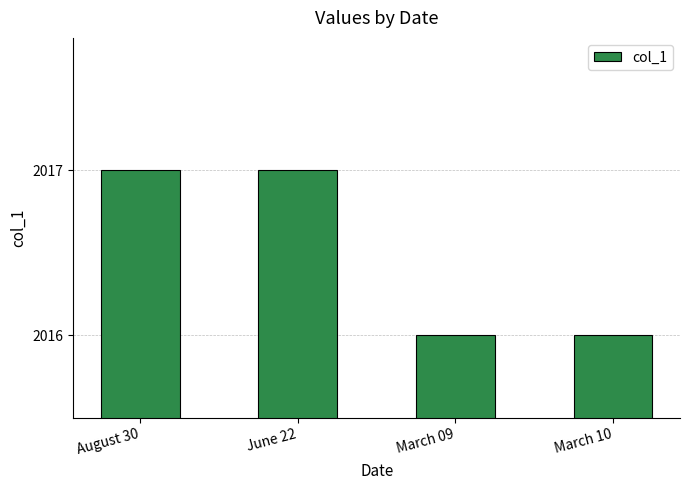

How many values are between 2016 and 2017?

4